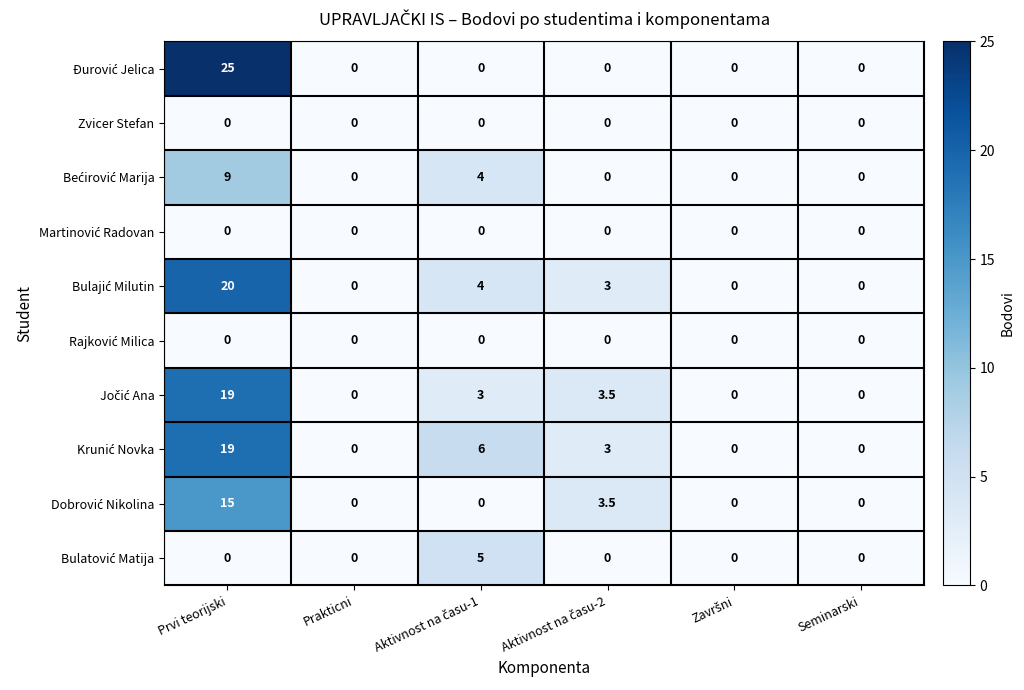

What is the total value across all series at Prvi teorijski?

107.0